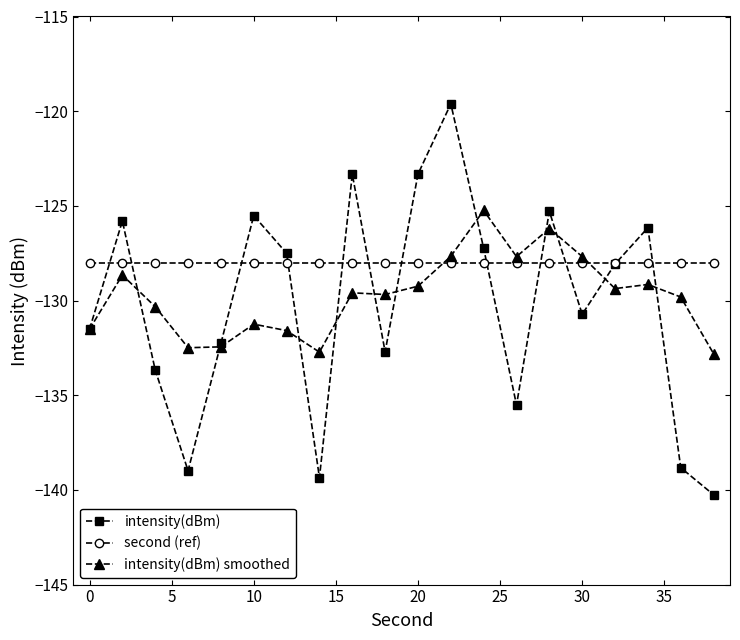

Rank the series by their maximum value, from lowest to highest.

second (ref), intensity(dBm) smoothed, intensity(dBm)